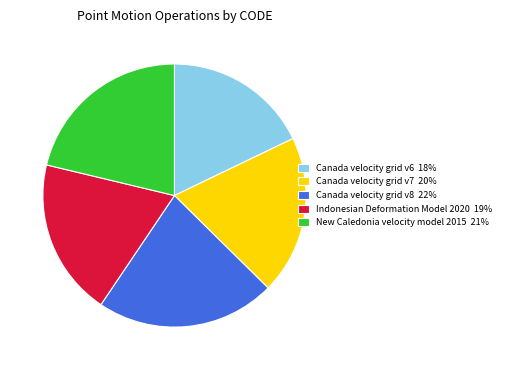

Which slice is the largest?

Canada velocity grid v8